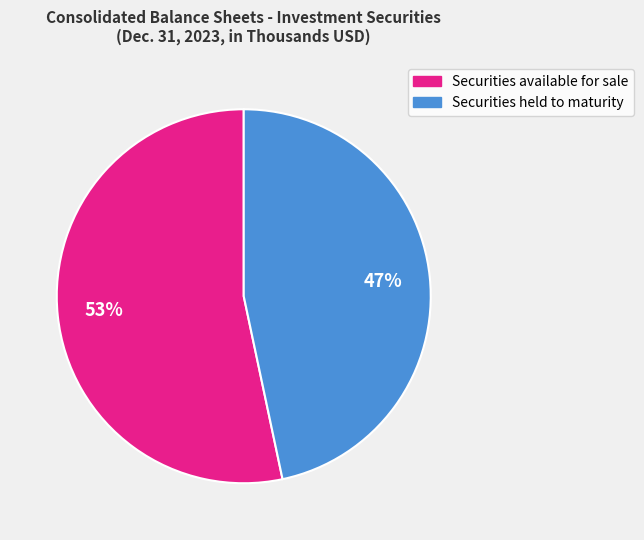

Rank the categories by value from highest to lowest.

Securities available for sale, Securities held to maturity